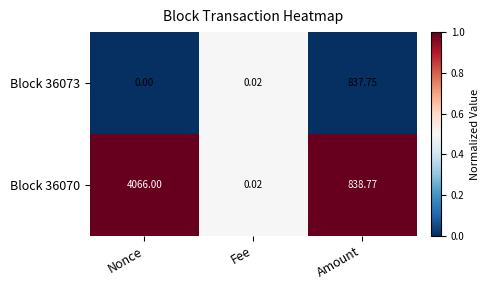

Where is Block 36073 nearest to the value 418?

Fee